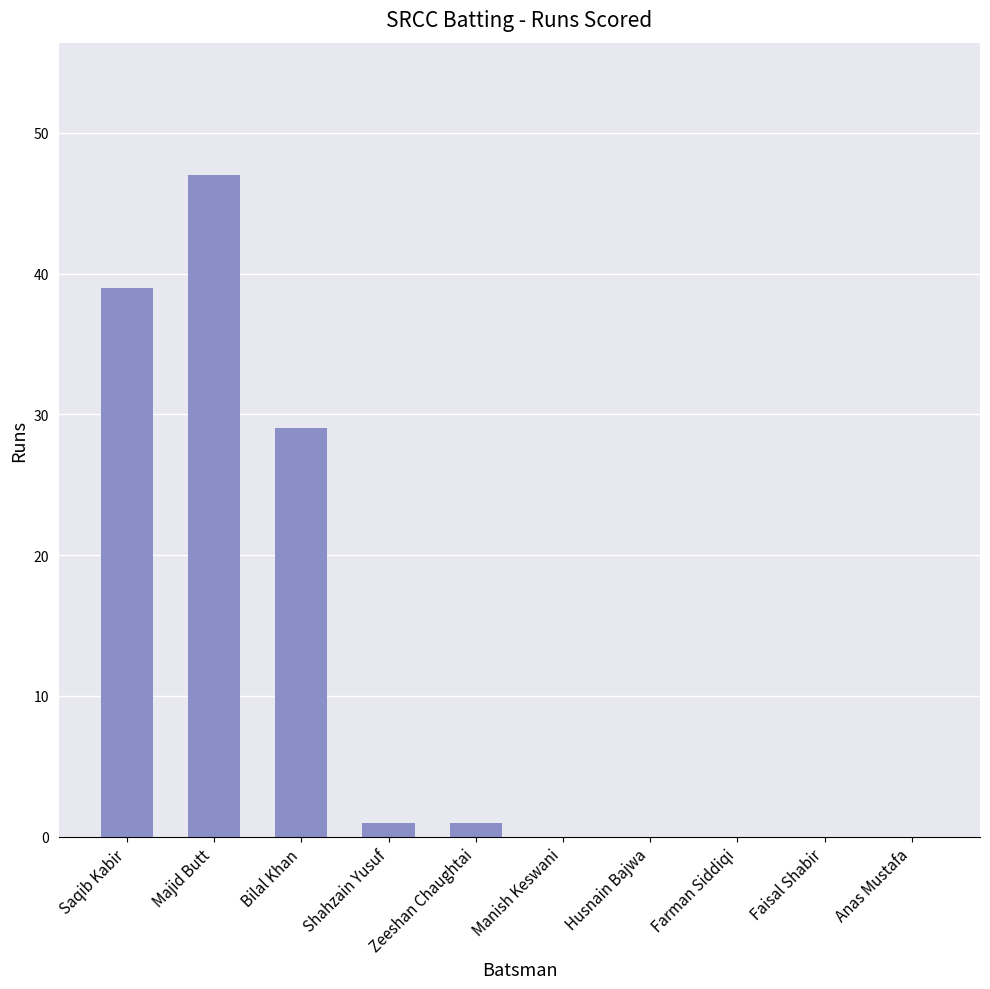

At which label is the value closest to 23?

Bilal Khan